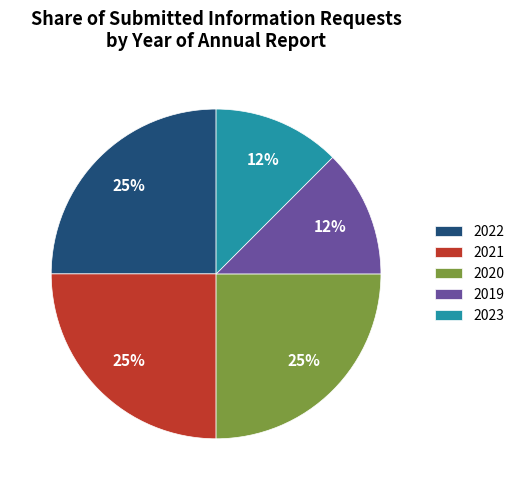

Is 2023 the majority of the pie?

No